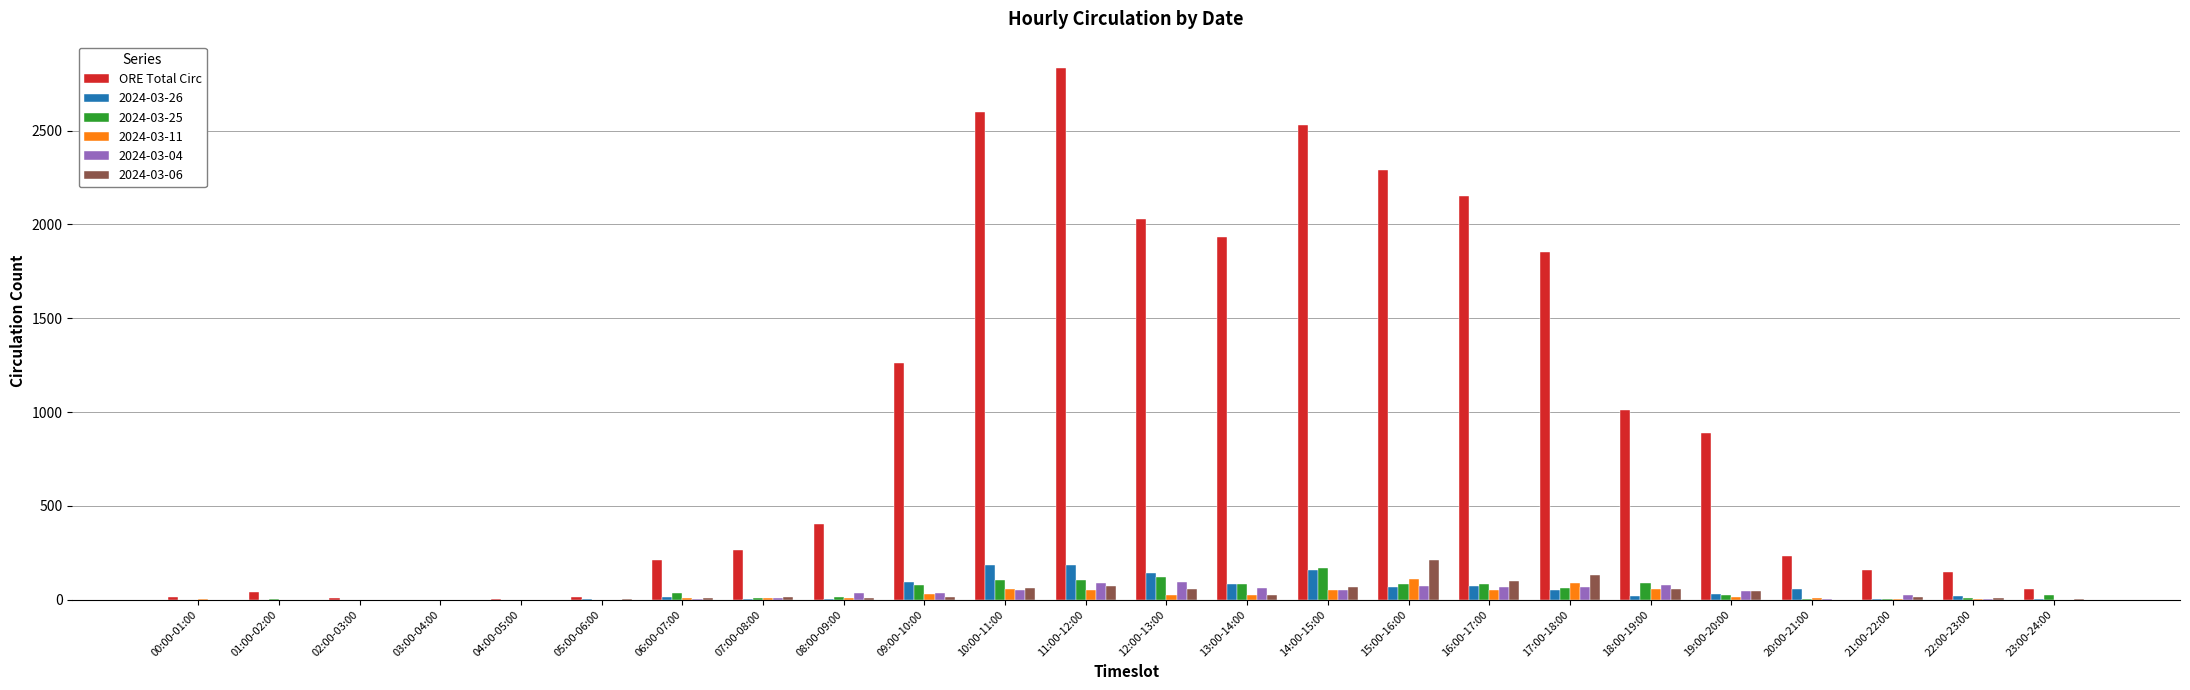

What is the greatest value displayed?

2833